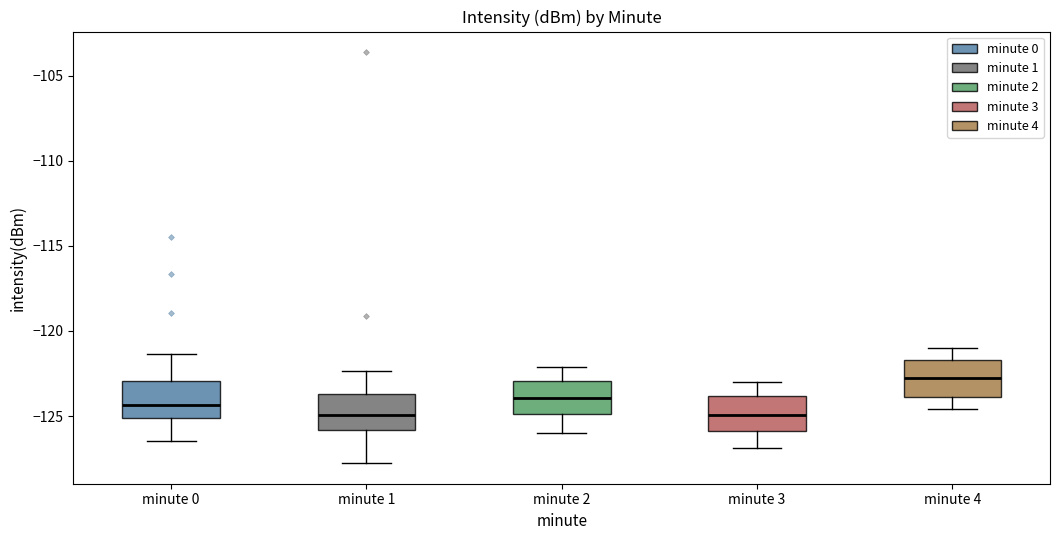

Reading left to right, read every box against the y-axis: the position of its median line, the range the box covers, and the ends of its whiskers. The values are not printed on the chart, so give them approximately, as read against the axis.

minute 0: median -124.5, box -125.0 to -123.0, whiskers -126.5 to -121.5
minute 1: median -125.0, box -126.0 to -123.5, whiskers -128.0 to -122.5
minute 2: median -124.0, box -125.0 to -123.0, whiskers -126.0 to -122.0
minute 3: median -125.0, box -126.0 to -124.0, whiskers -127.0 to -123.0
minute 4: median -123.0, box -124.0 to -121.5, whiskers -124.5 to -121.0